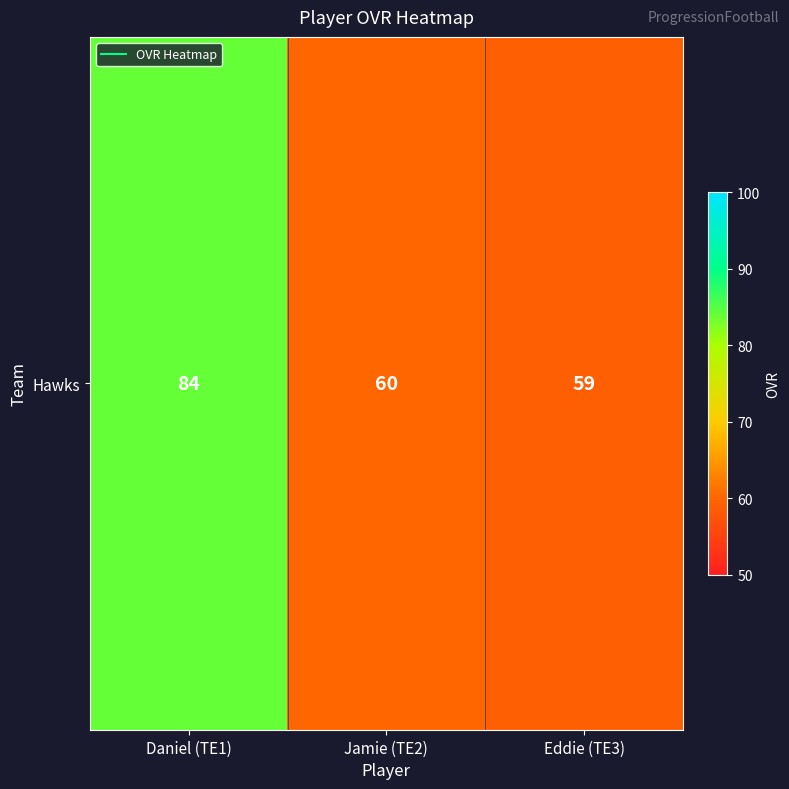

The chart shows a value of 21 at Eddie (TE3). True or false?

False